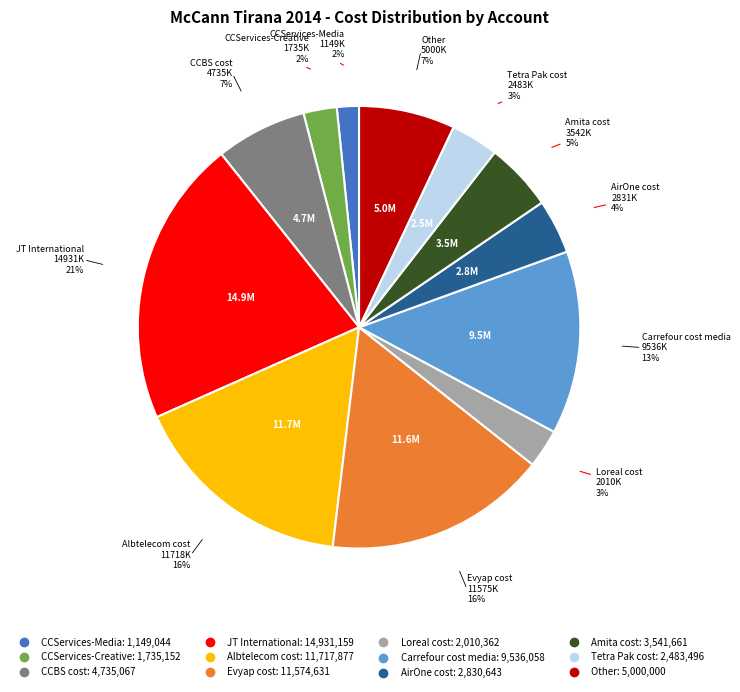

How many slices are in this pie chart?

12